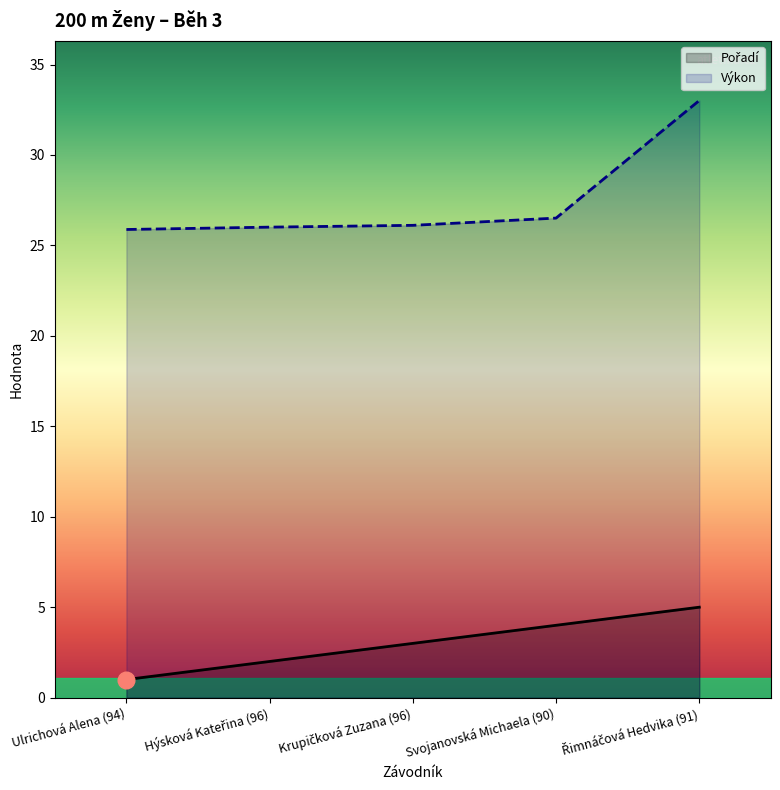

What is the value of the Výkon point at the 5th from the left?

33.0